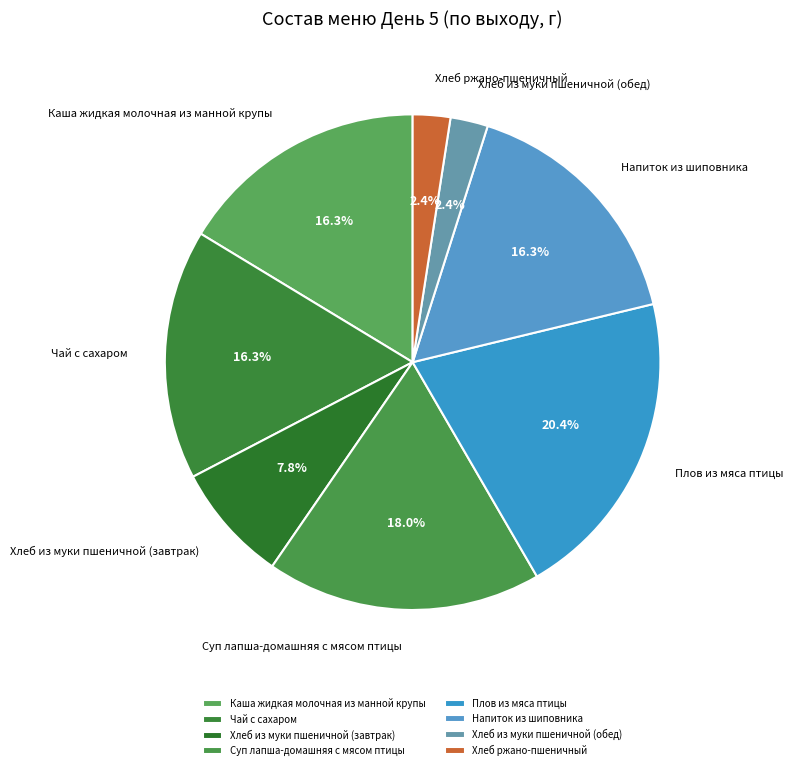

To the nearest percent, what is the average slice percentage?

12%